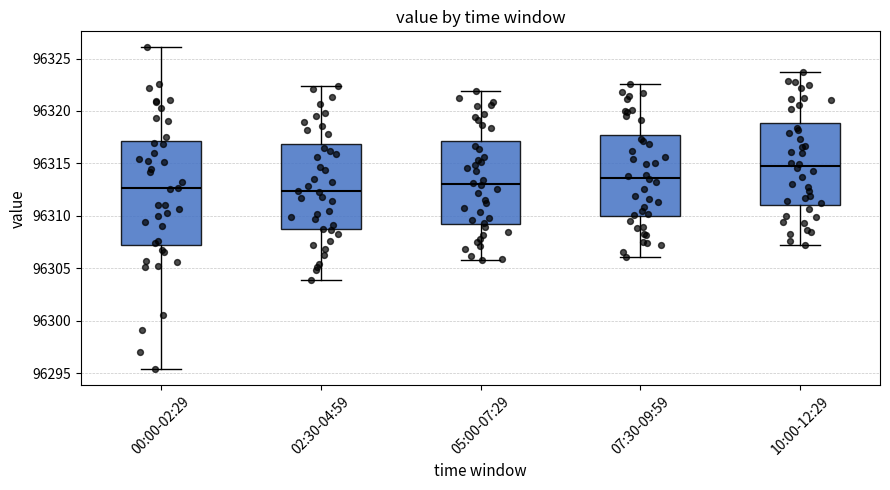

Reading left to right, read every box against the y-axis: the position of its median line, the range the box covers, and the ends of its whiskers. The values are not printed on the chart, so give them approximately, as read against the axis.

00:00-02:29: median 96312.5, box 96307.5 to 96317.0, whiskers 96295.5 to 96326.0
02:30-04:59: median 96312.5, box 96308.5 to 96317.0, whiskers 96304.0 to 96322.5
05:00-07:29: median 96313.0, box 96309.0 to 96317.0, whiskers 96306.0 to 96322.0
07:30-09:59: median 96313.5, box 96310.0 to 96318.0, whiskers 96306.0 to 96322.5
10:00-12:29: median 96315.0, box 96311.0 to 96319.0, whiskers 96307.0 to 96323.5